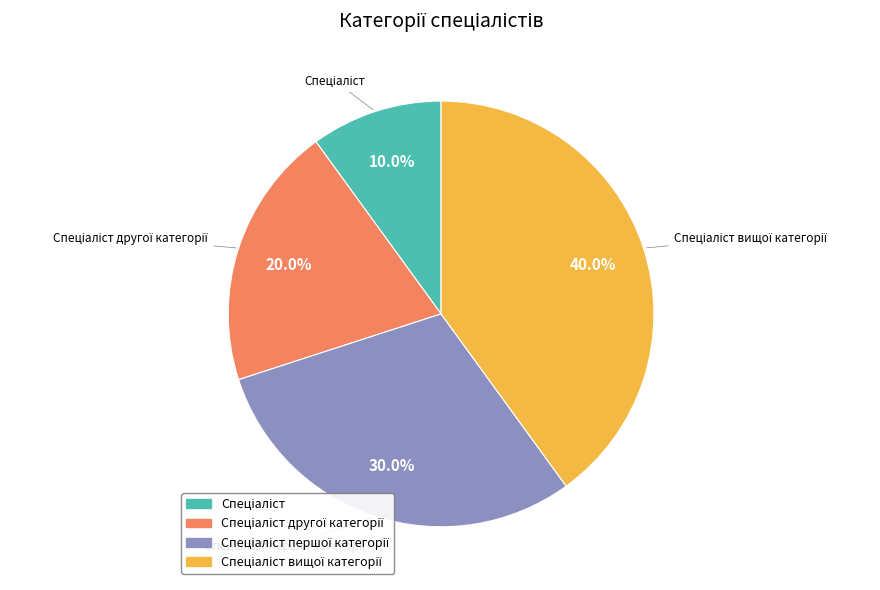

Is there any slice that represents more than half of the pie?

No